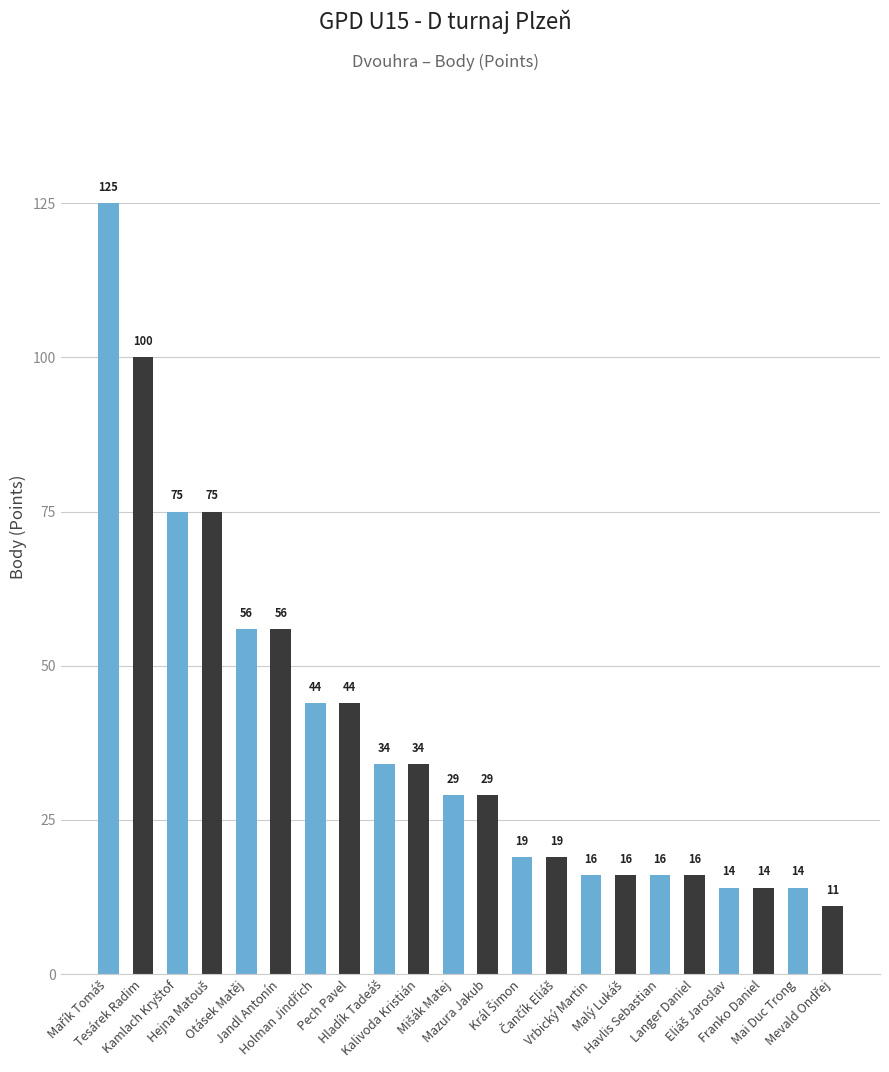

Are the bars horizontal?

No